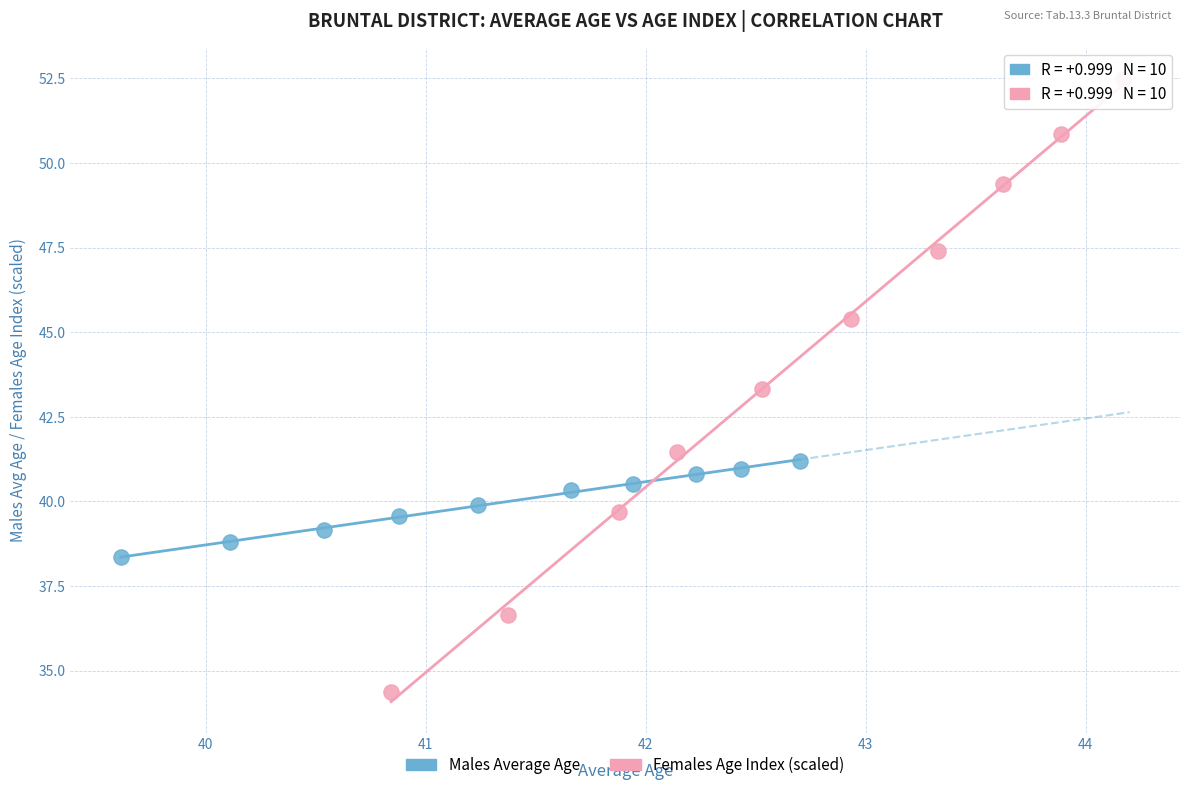

Which series has the widest spread of Y values?

Females Age Index (scaled)